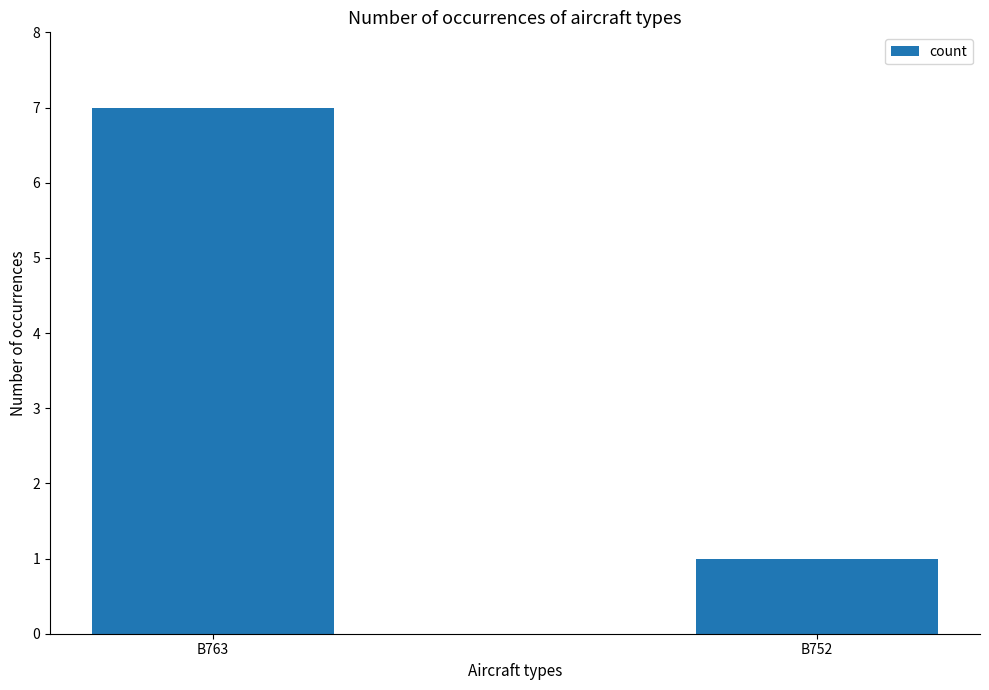

What is the sum of the values at B752 and B763?

8